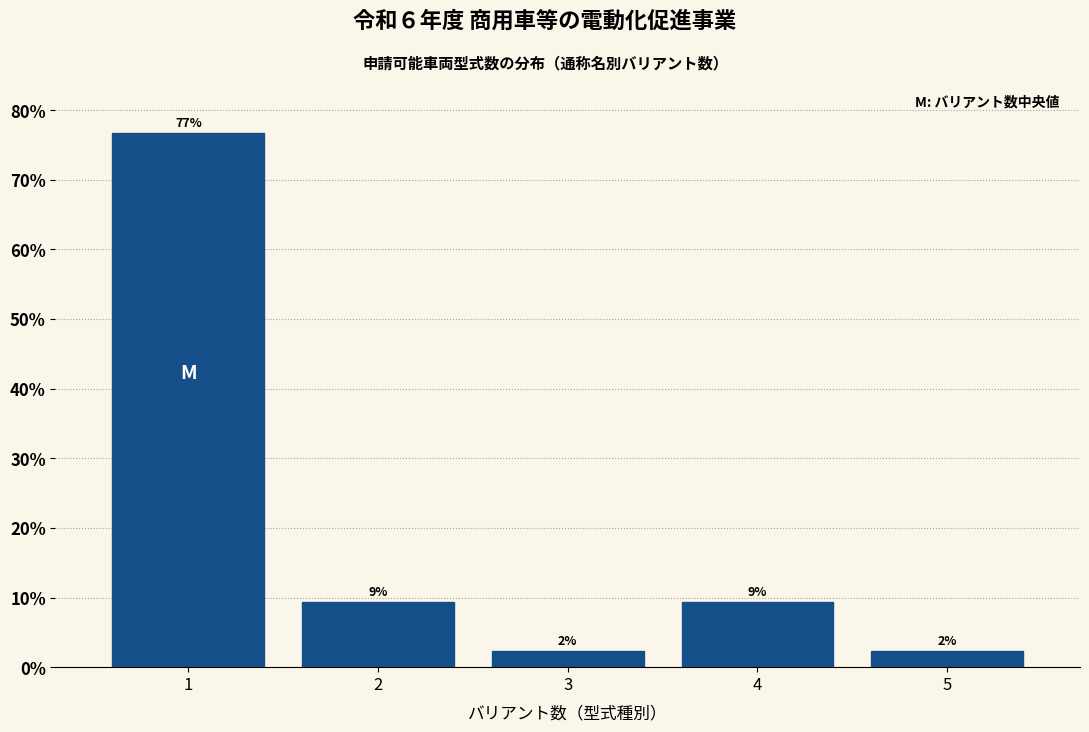

Are the bars horizontal?

No